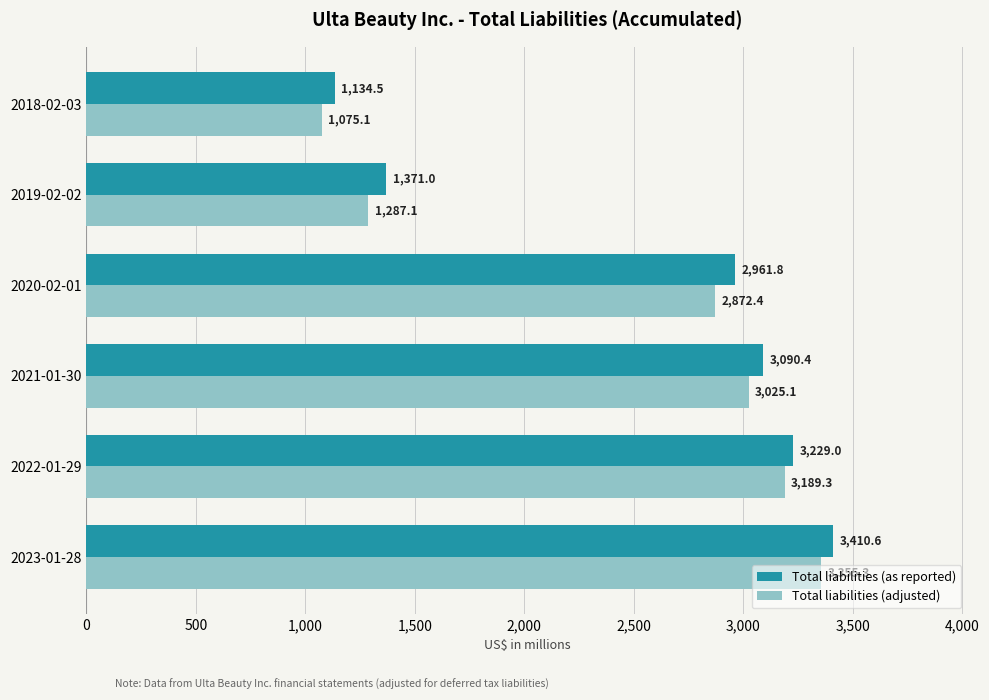

What are all the series names shown in the legend?

Total liabilities (as reported), Total liabilities (adjusted)